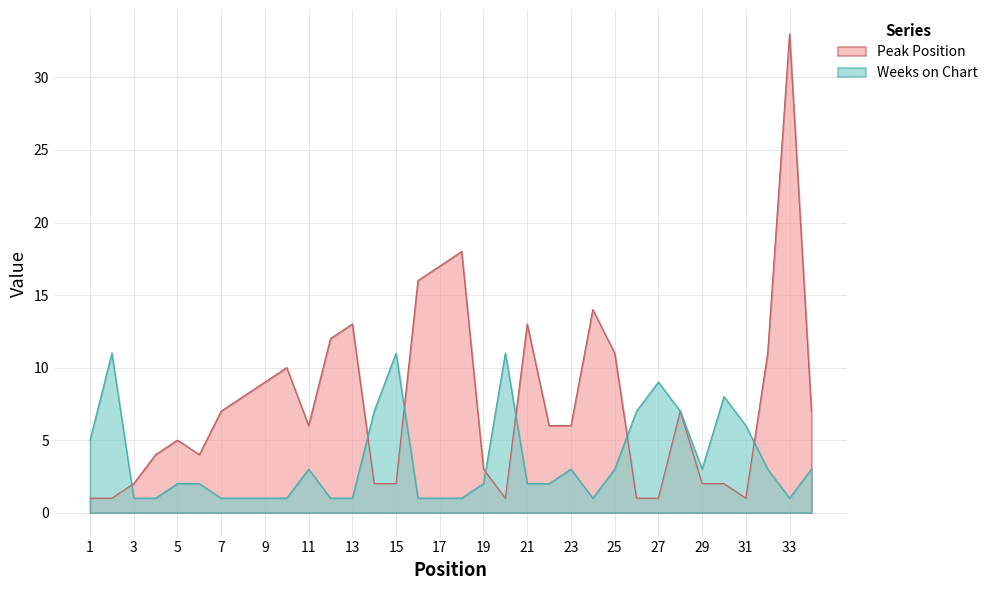

What is the difference between the maximum and minimum values in the Peak Position series?

32